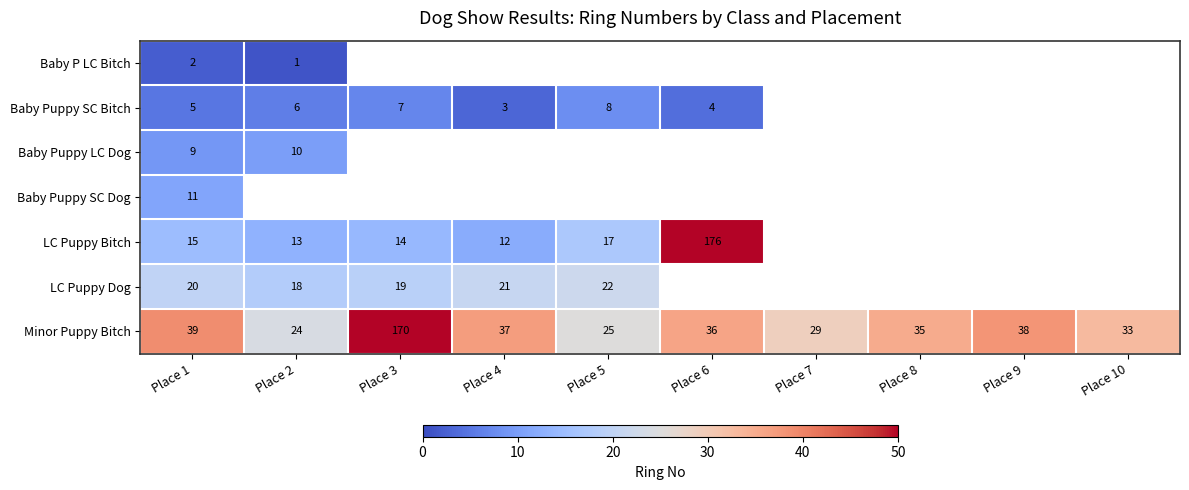

Rank the categories by Minor Puppy Bitch value from lowest to highest.

Place 2, Place 5, Place 7, Place 10, Place 8, Place 6, Place 4, Place 9, Place 1, Place 3